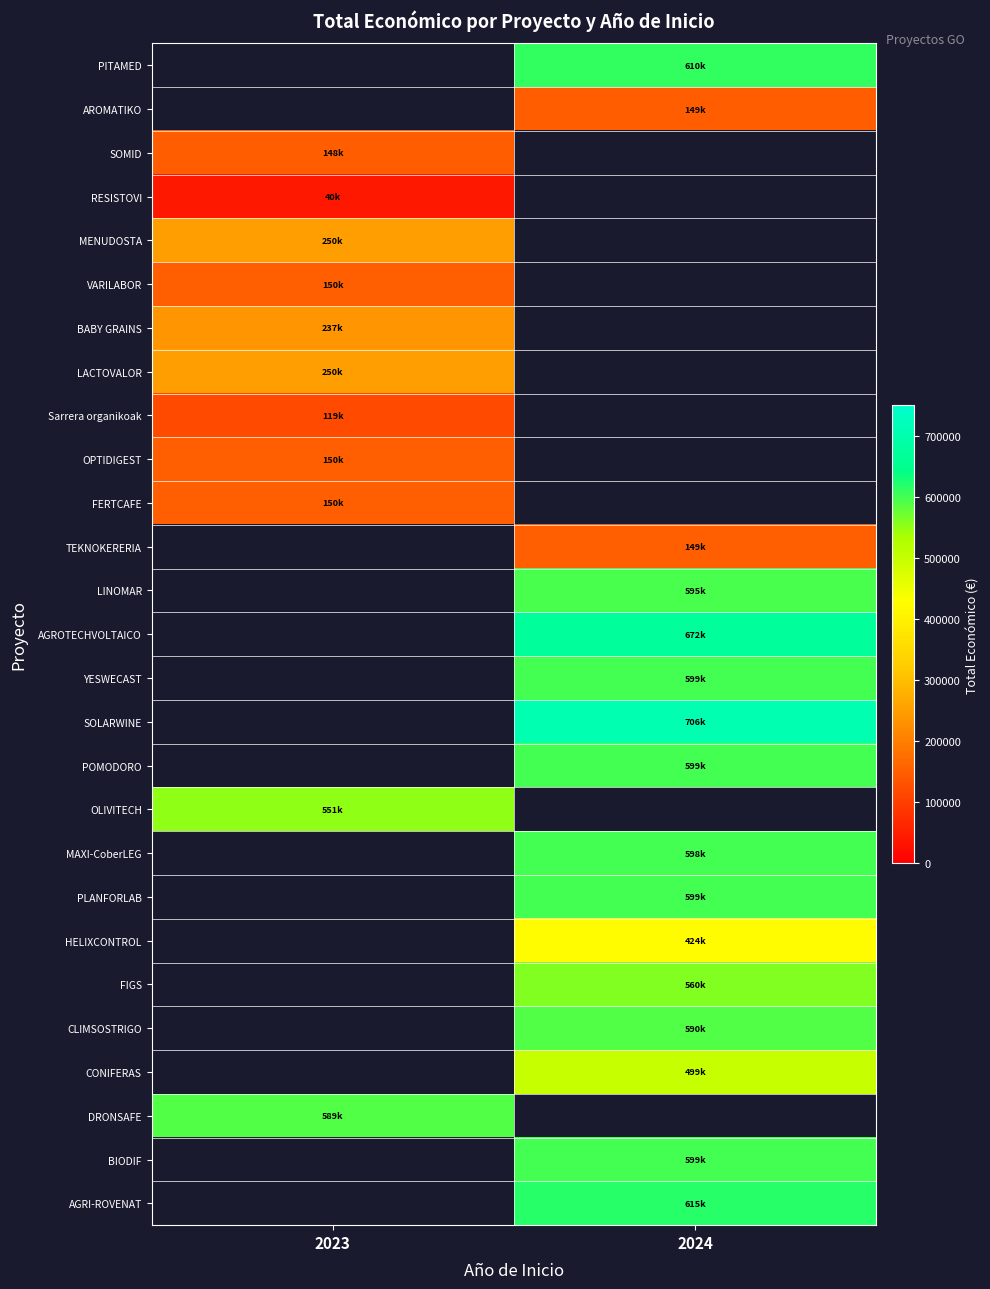

Read the FIGS value at 2024.

560529.0